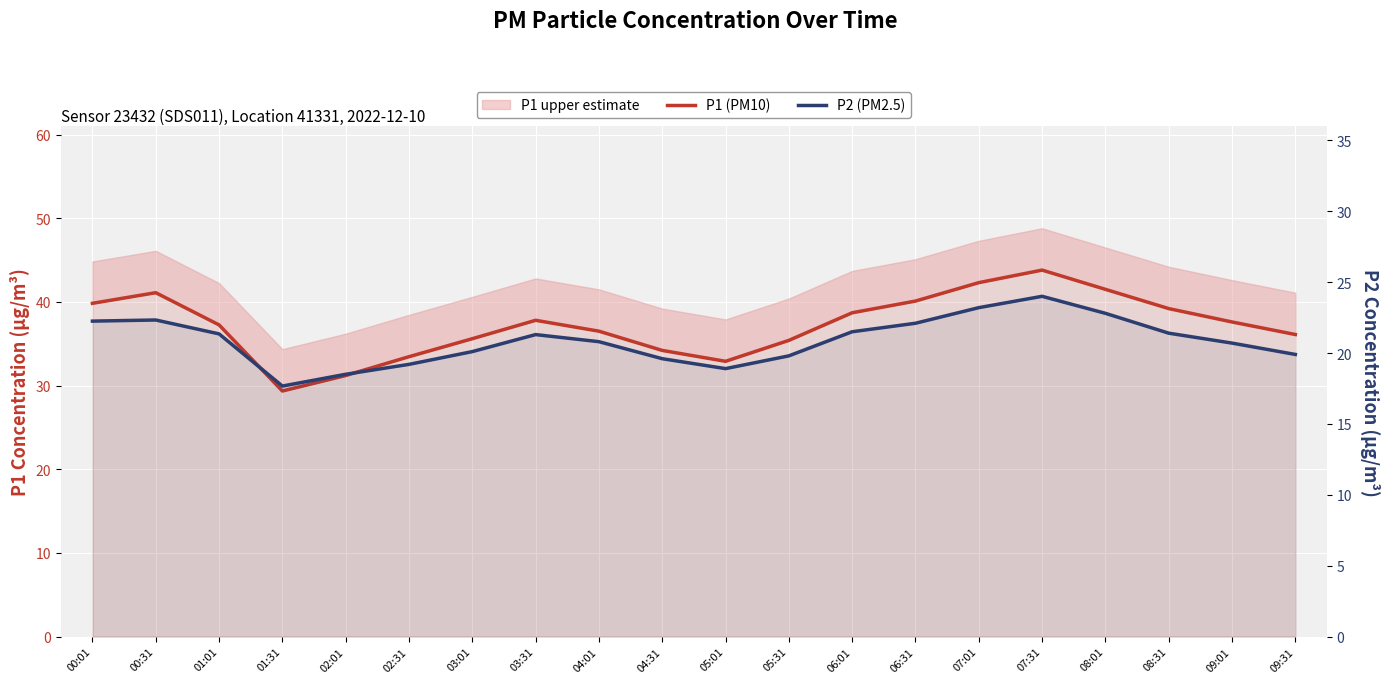

True or false: P1 (PM10) has a value of 31.2 at 02:01.

True